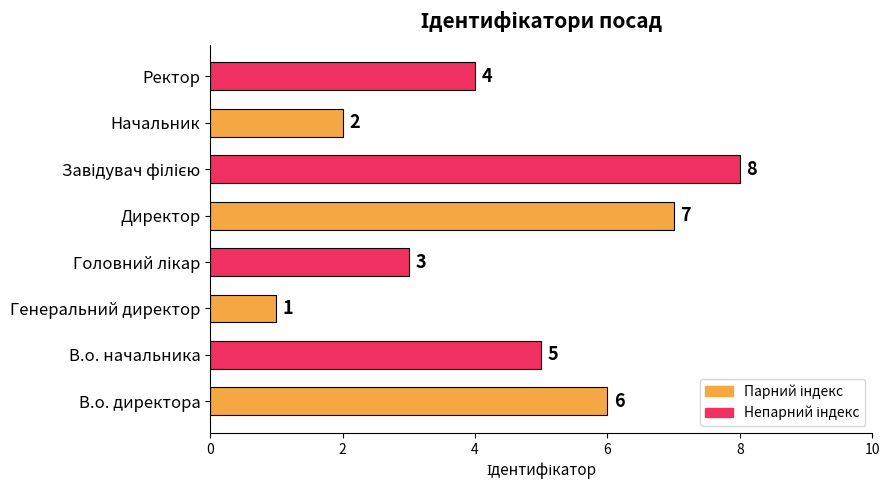

What is the greatest value displayed?

8